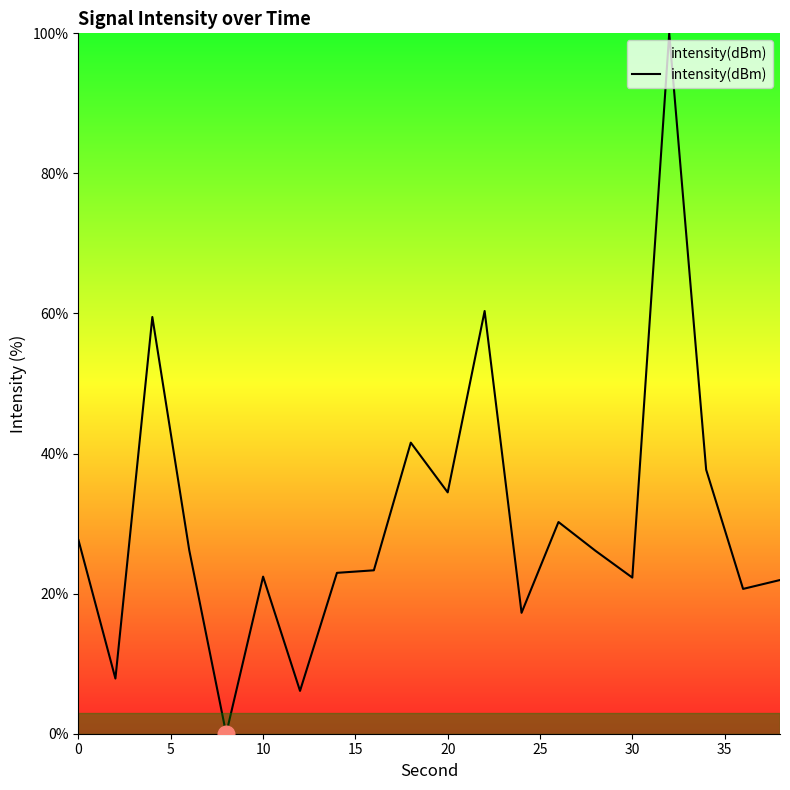

What is the maximum value shown in the chart?

100.0